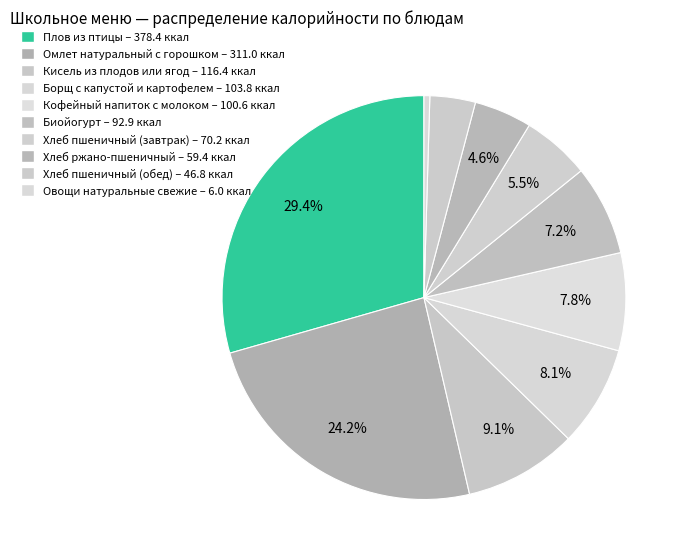

How many segments does this pie chart have?

10